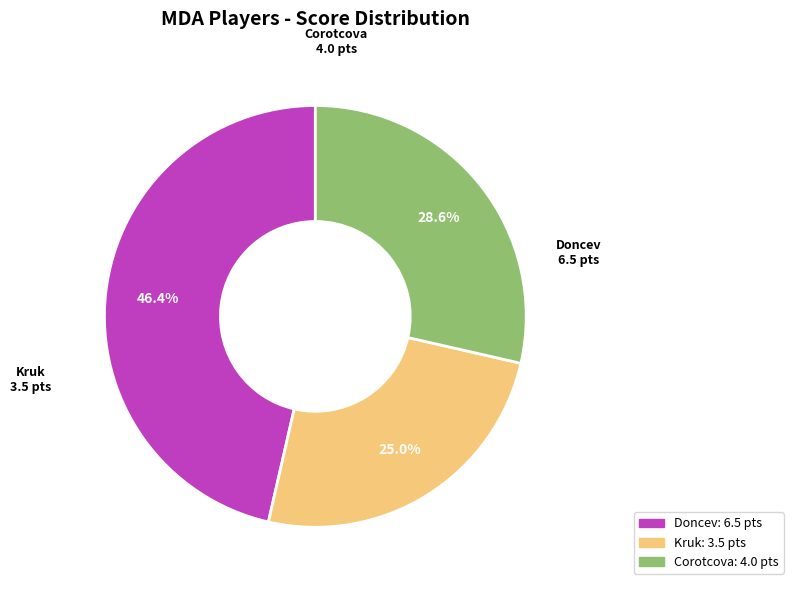

Does any single category account for the majority?

No